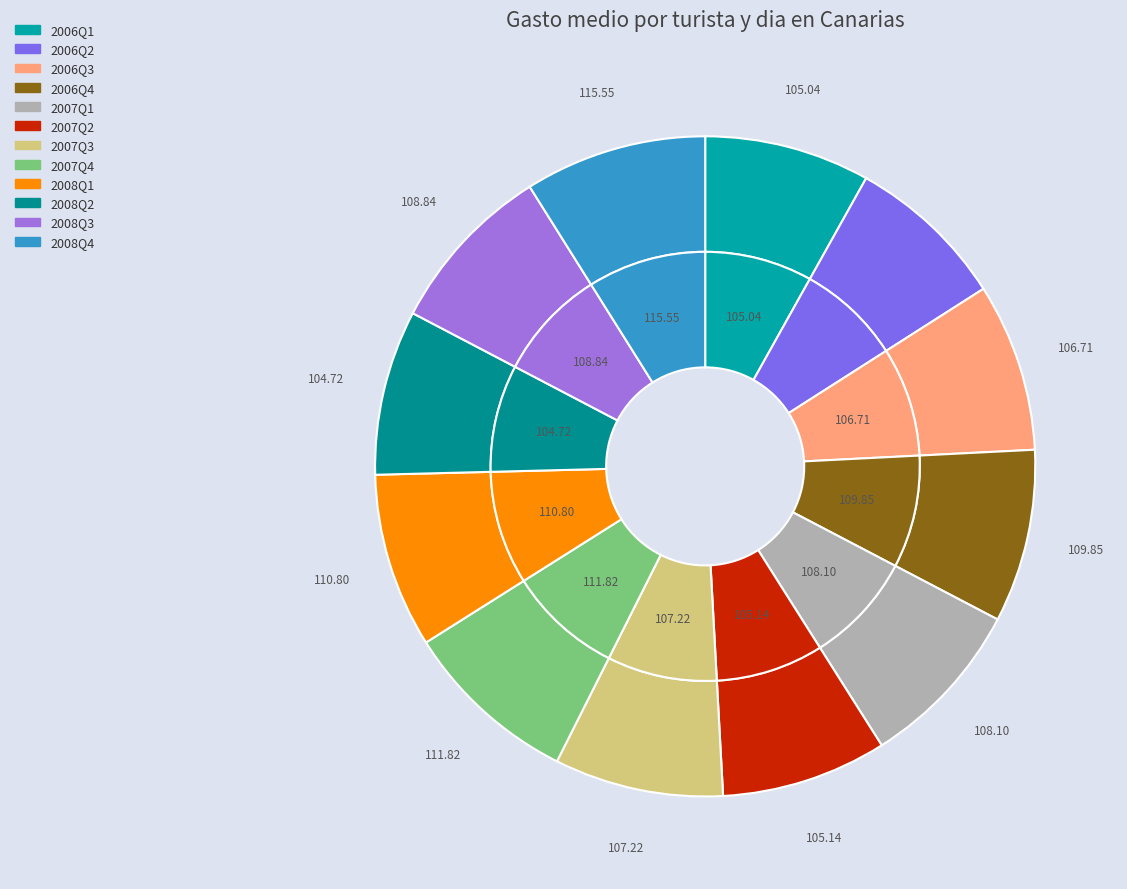

What percentage is NOT represented by 2007Q2?

91.9%